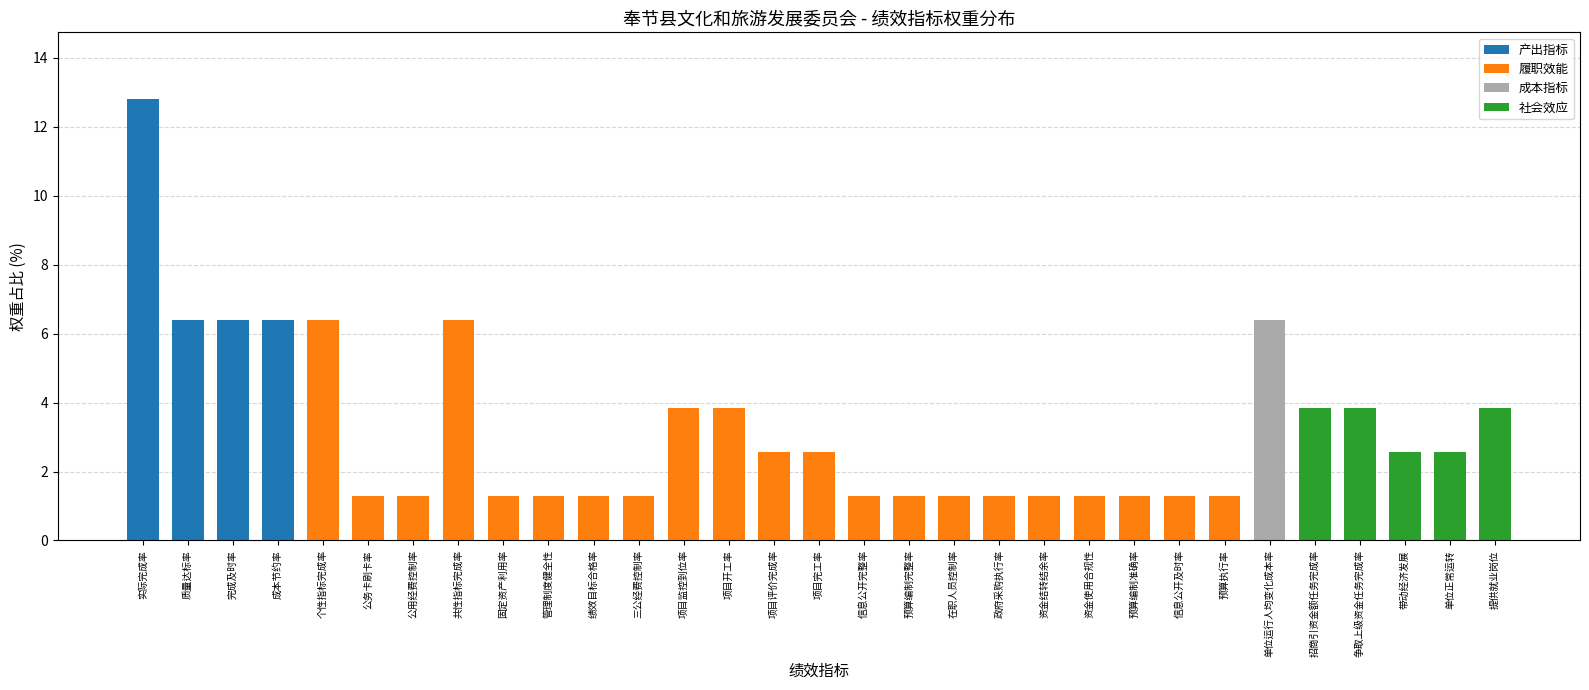

Are the bars horizontal?

No